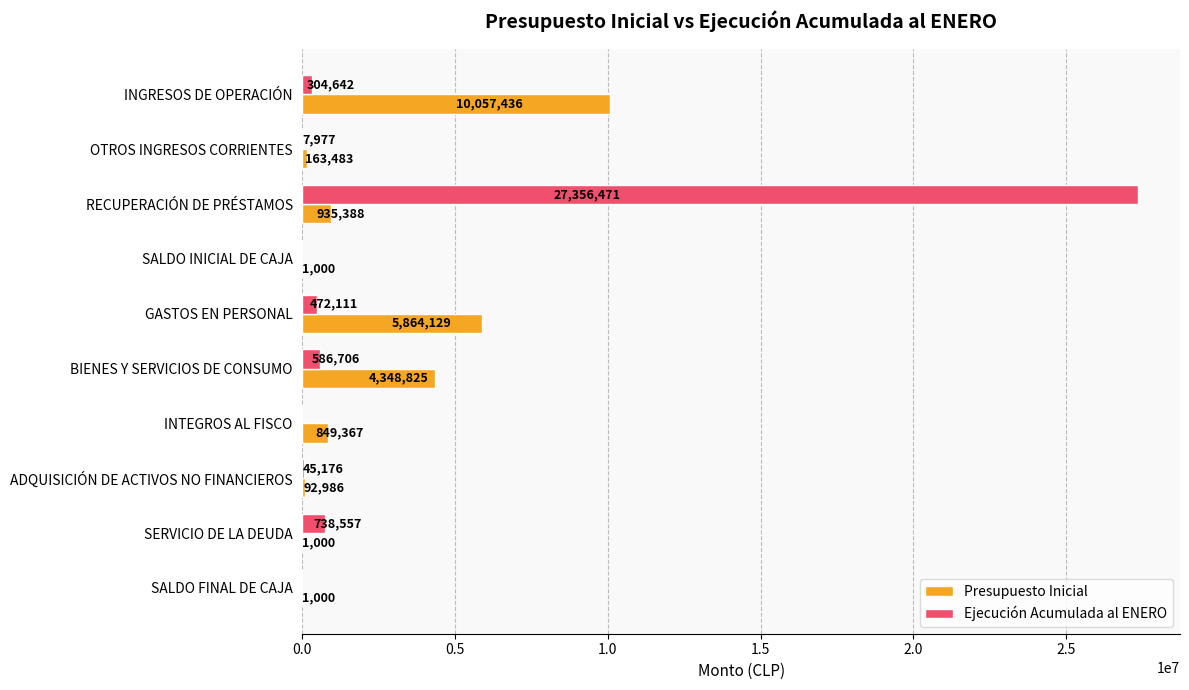

At which category is the sum across all series the highest?

RECUPERACIÓN DE PRÉSTAMOS